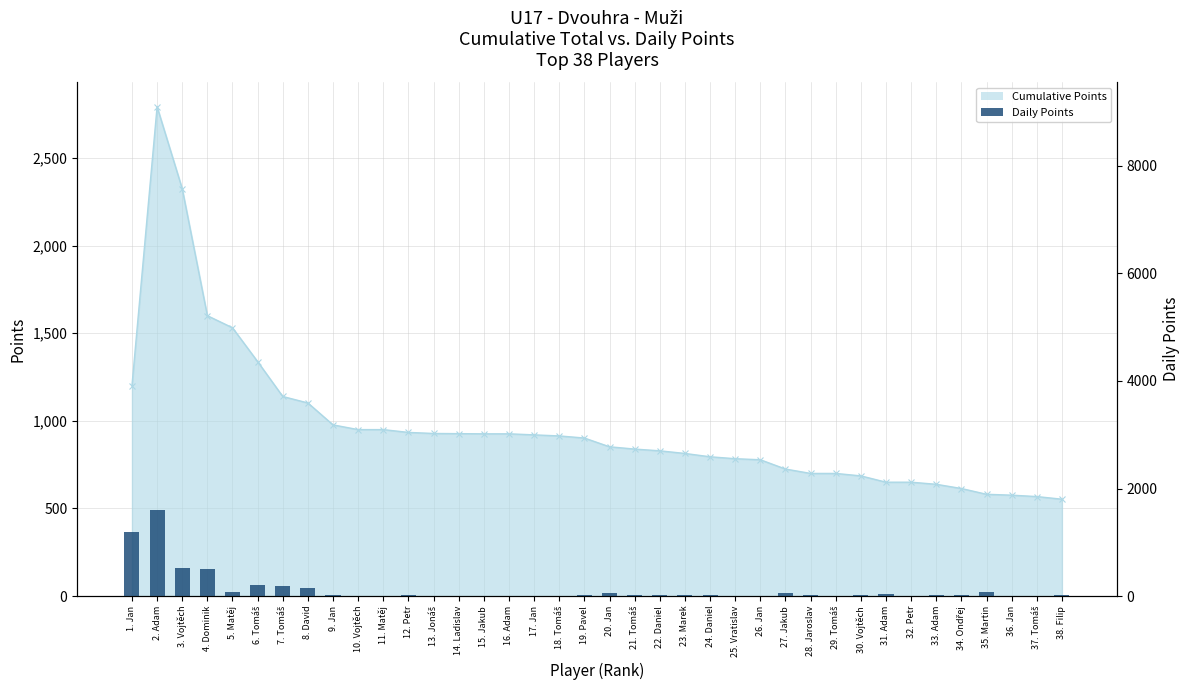

At which category does the chart reach its peak across all series?

2. Adam